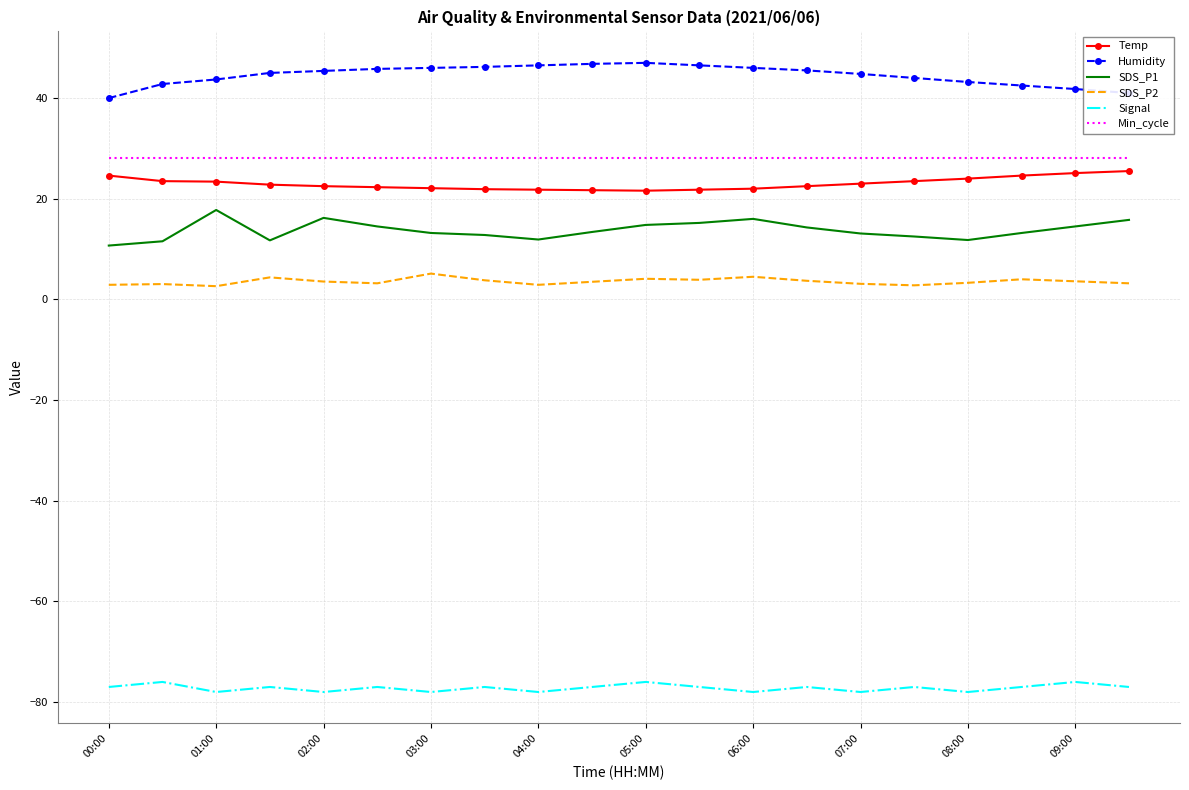

What is the maximum value for Signal?

-76.0